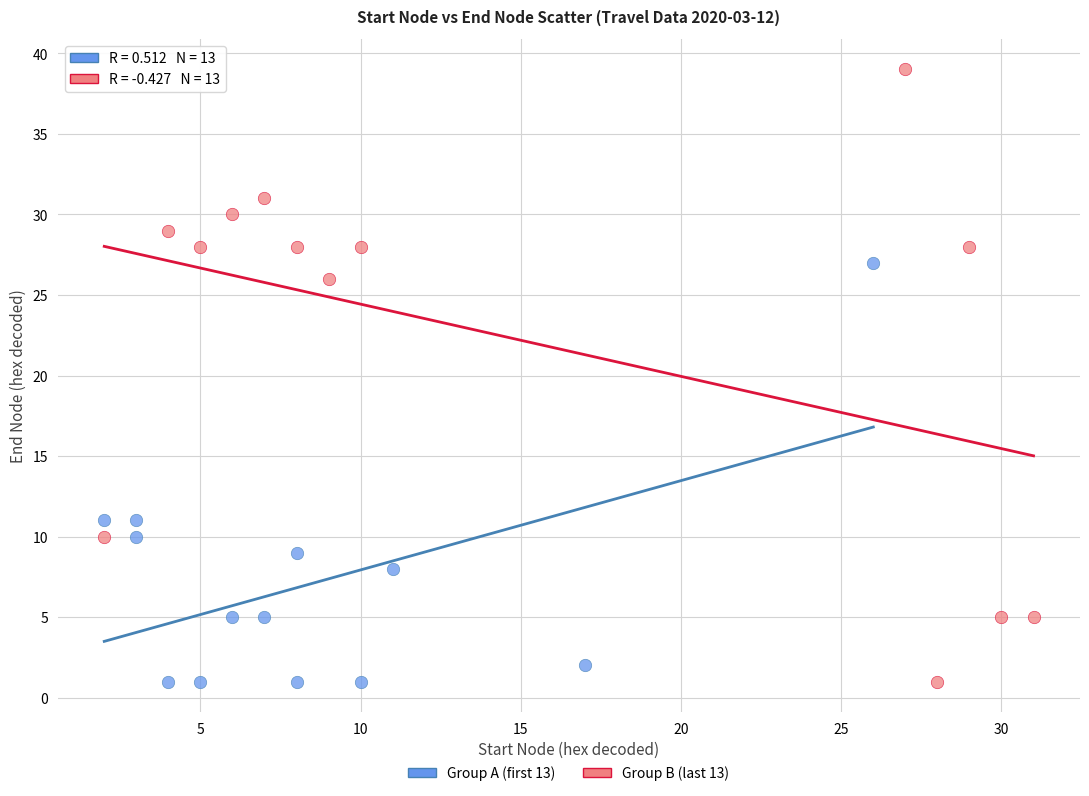

What are all the series names shown in the legend?

Group A (first 13), Group B (last 13)